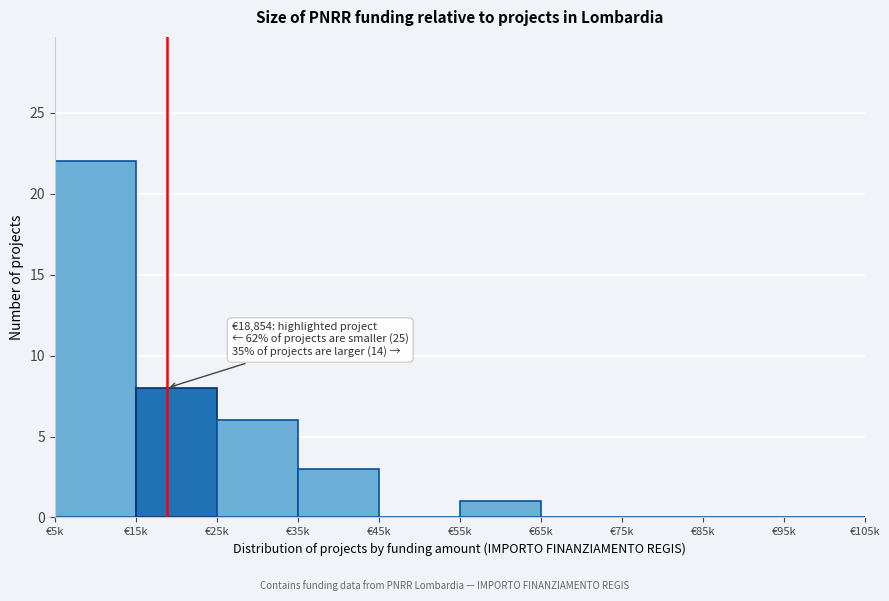

Reading left to right, transcribe all the data shown in this chart.

€5k=22	€15k=8	€25k=6	€35k=3	€45k=0	€55k=1	€65k=0	€75k=0	€85k=0	€95k=0